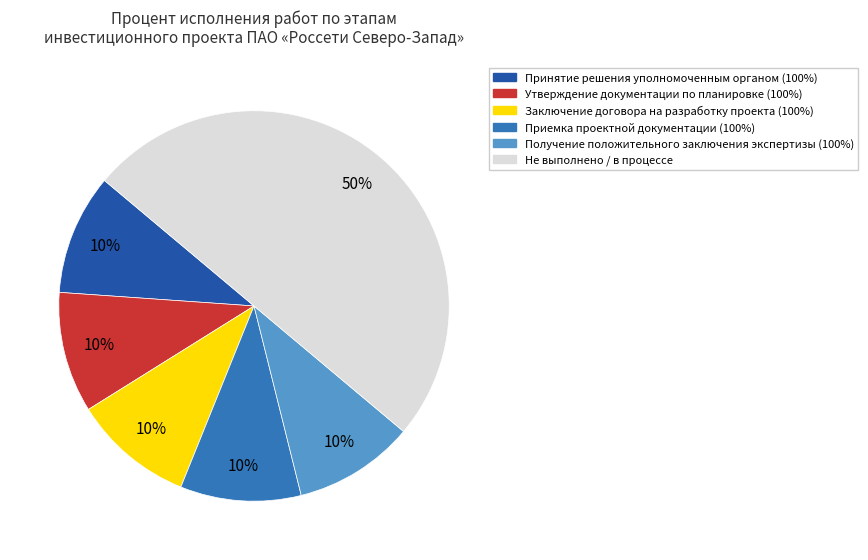

To the nearest percent, what is the average slice percentage?

17%